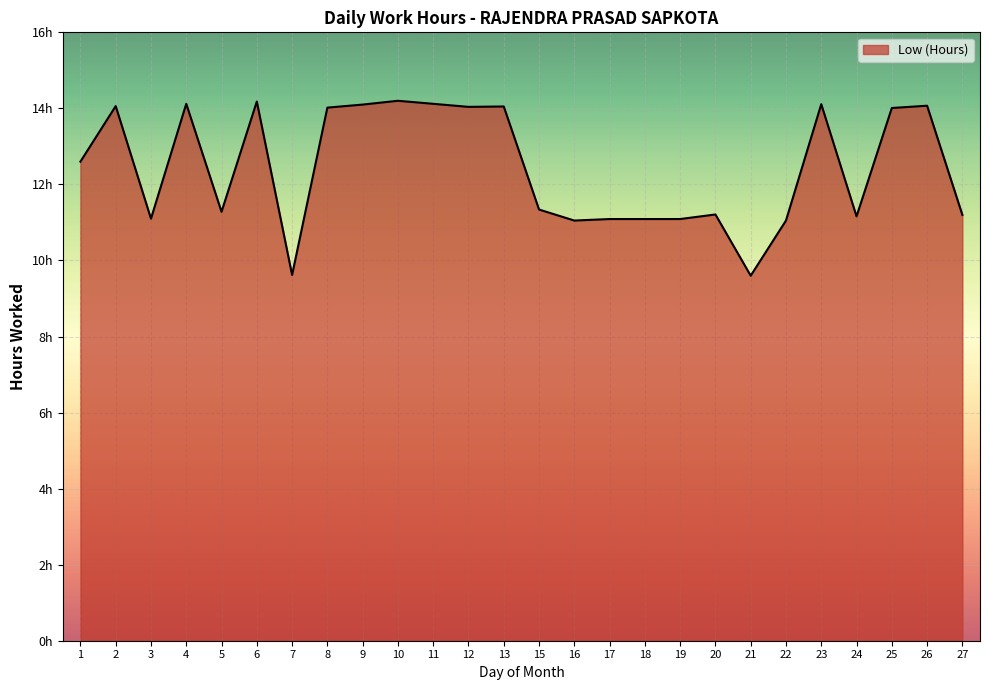

The value at 15 is 11.3. True or false?

True